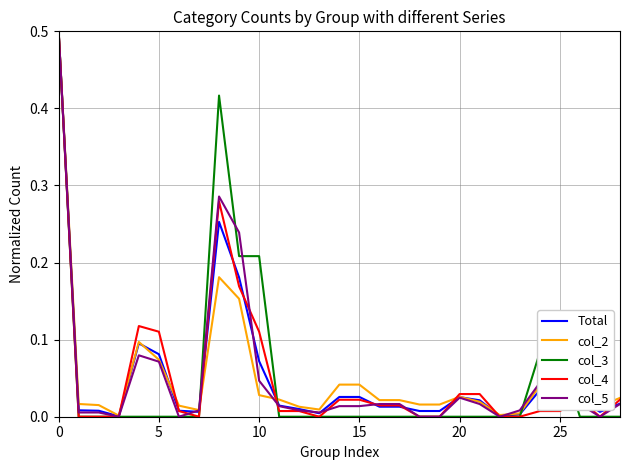

What is the highest value of the col_2 series?

0.5